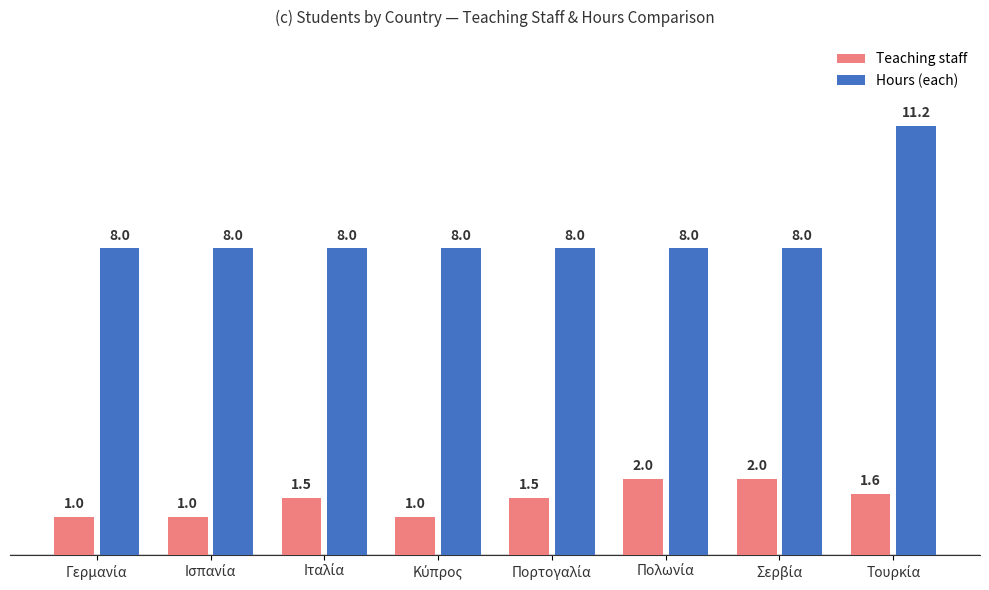

What is the value of the Hours (each) bar at the 6th from the left?

8.0